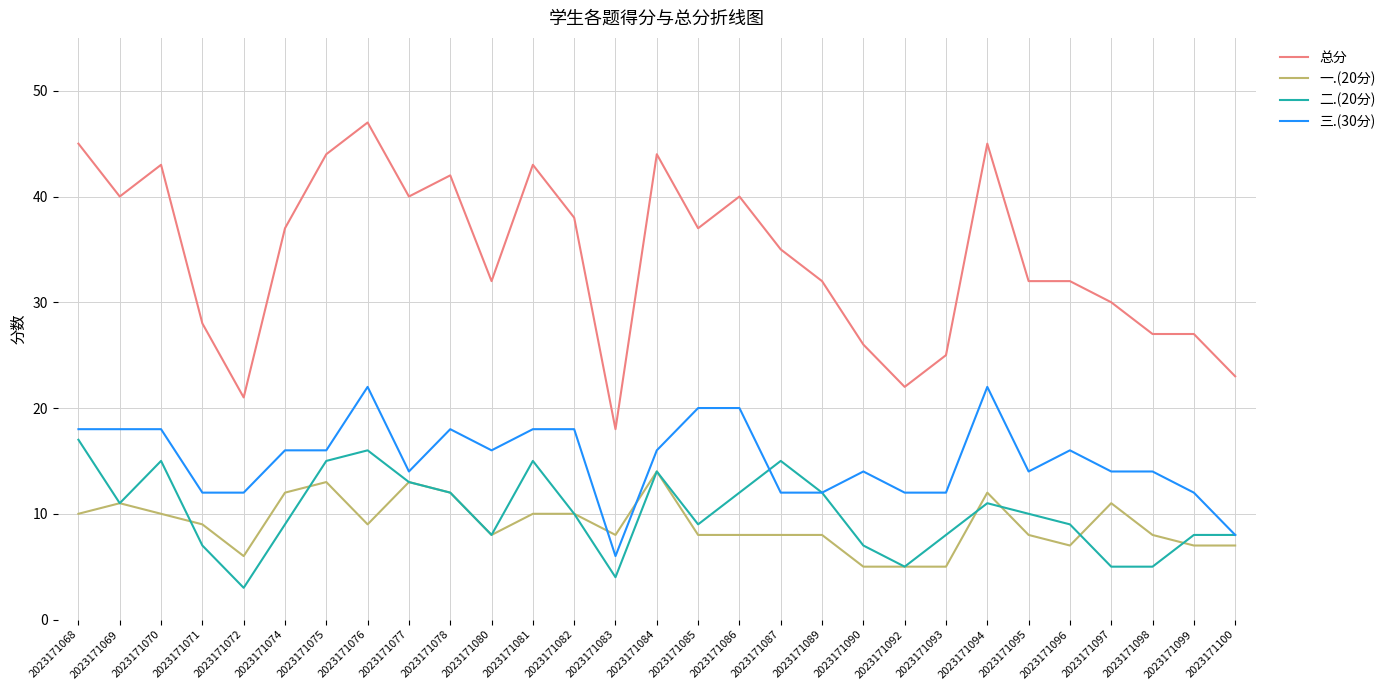

Which series ends up on top after the final intersection of 二.(20分) and 一.(20分)?

二.(20分)